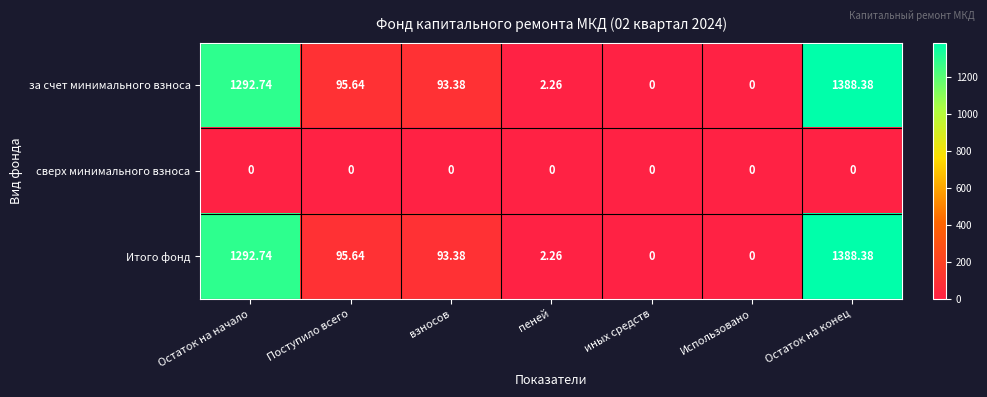

Where is Итого фонд nearest to the value 694?

Поступило всего